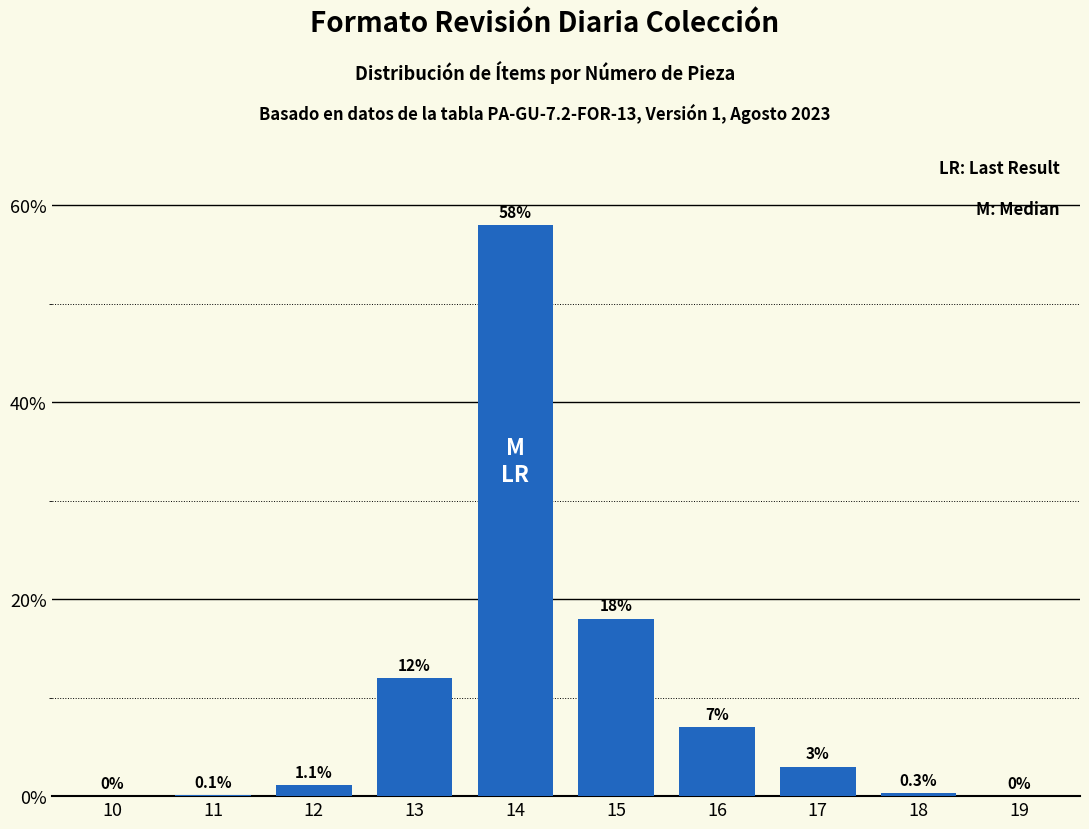

Reading right to left, list all the values displayed in this chart.

19=0.0	18=0.3	17=3.0	16=7.0	15=18.0	14=58.0	13=12.0	12=1.1	11=0.1	10=0.0